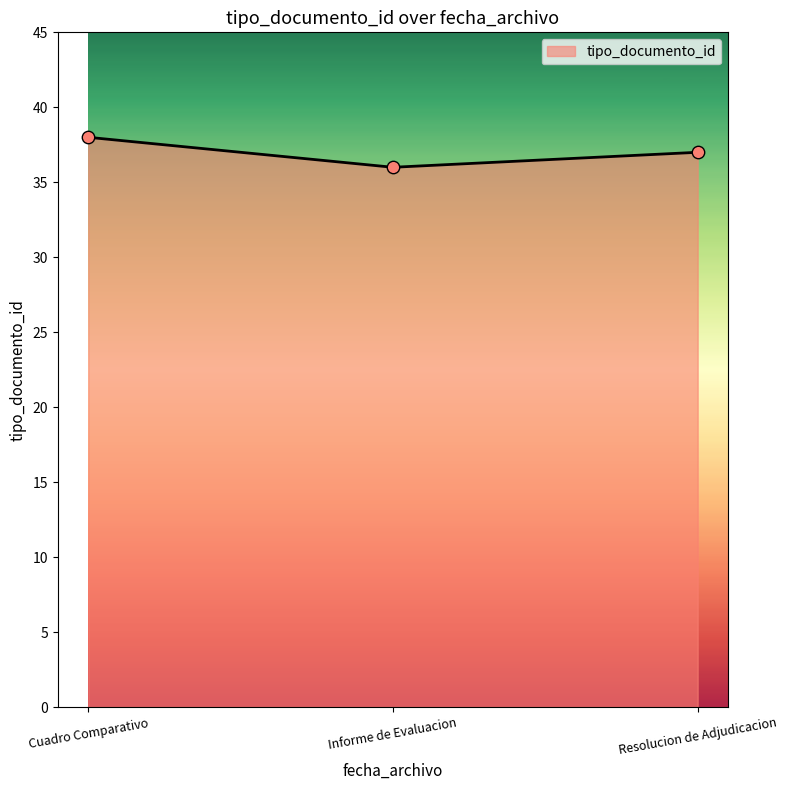

What is the ratio of the value at Informe de Evaluacion to the value at Resolucion de Adjudicacion?

1.0